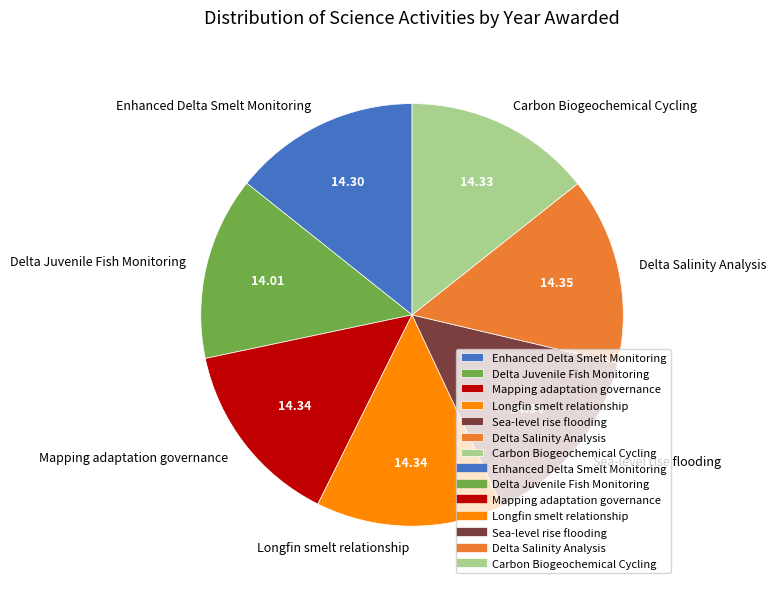

Is the sum of Sea-level rise flooding and Delta Salinity Analysis greater than half?

No